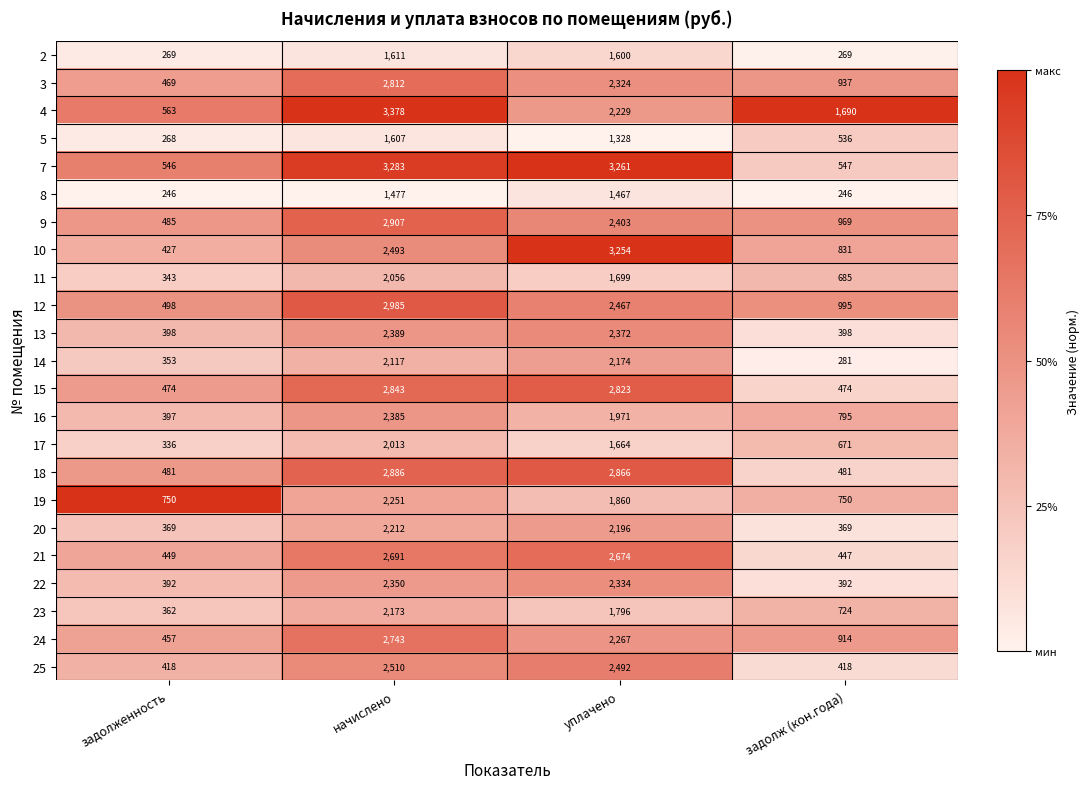

List the series in order of their peak value, lowest first.

8, 5, 2, 17, 11, 23, 14, 20, 19, 22, 16, 13, 25, 21, 24, 3, 15, 18, 9, 12, 10, 7, 4